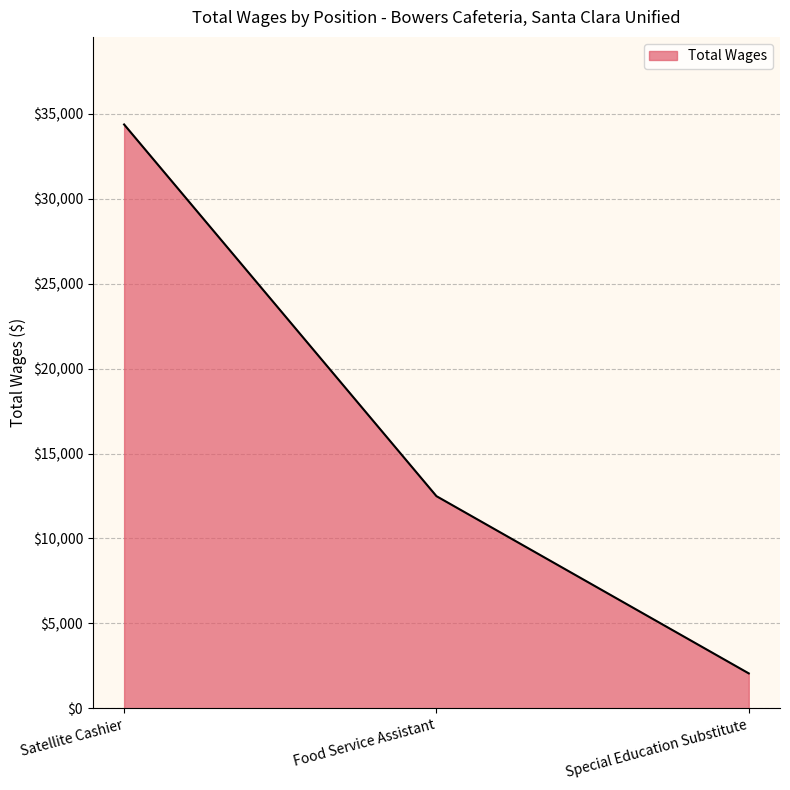

Reading left to right, what are all the values shown in this chart?

Satellite Cashier=34368	Food Service Assistant=12491	Special Education Substitute=2058